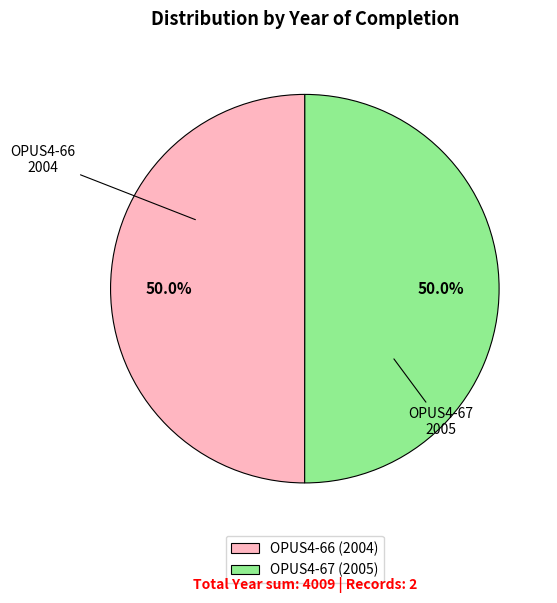

Combined, do OPUS4-66 and OPUS4-67 account for over 50%?

Yes